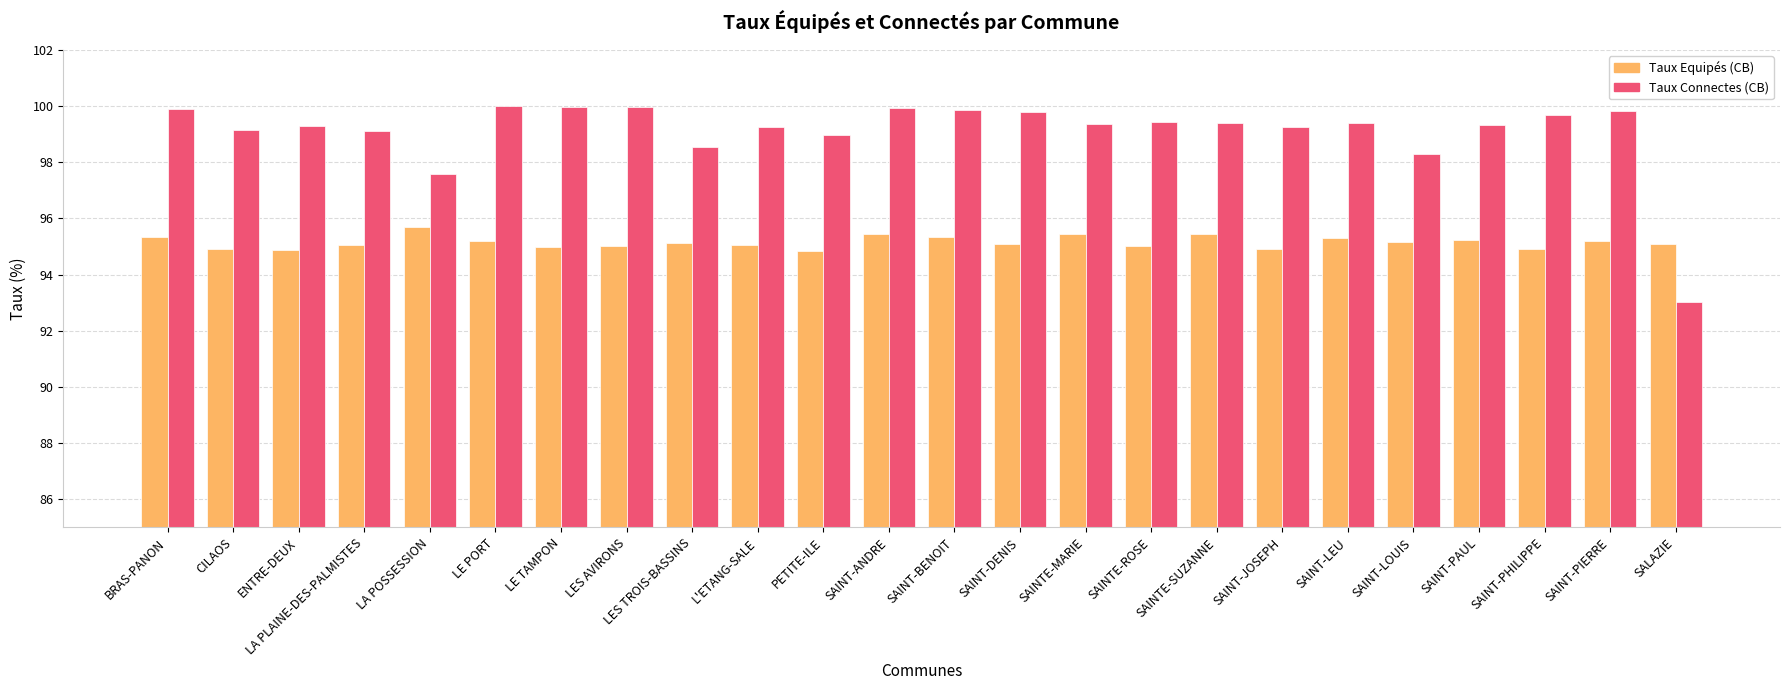

What is the difference between the highest and lowest values at ENTRE-DEUX?

4.4